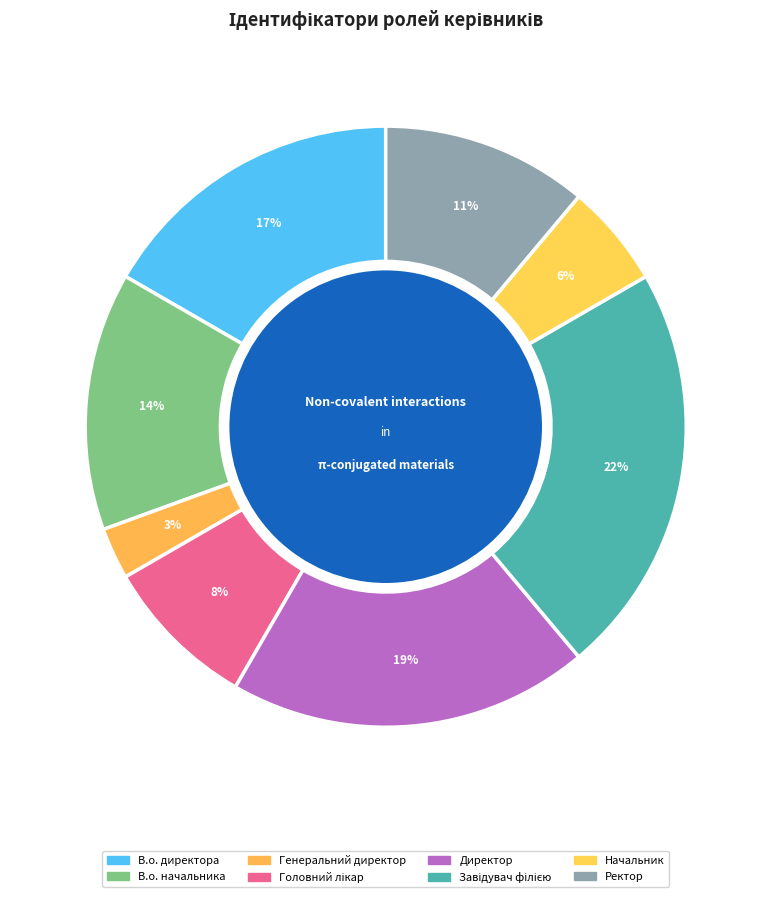

How many segments does this pie chart have?

8